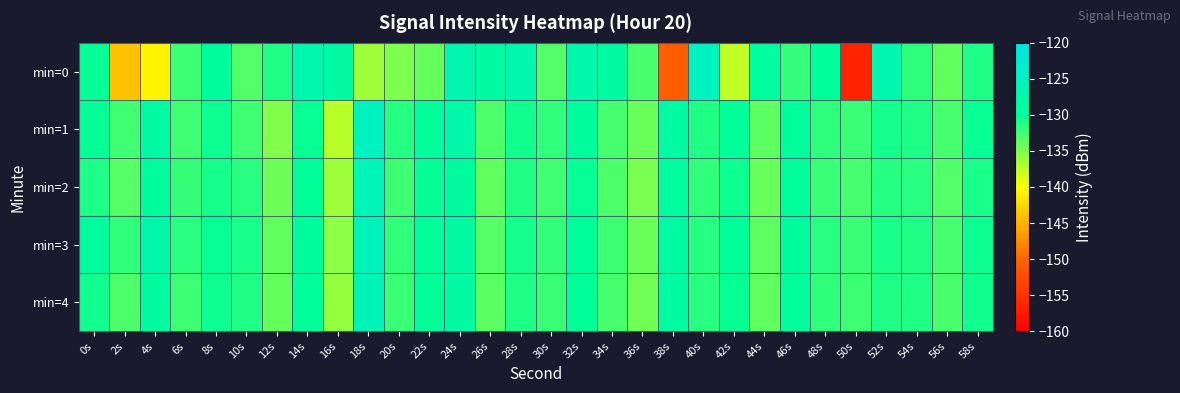

Which label corresponds to the largest value in the chart?

40s